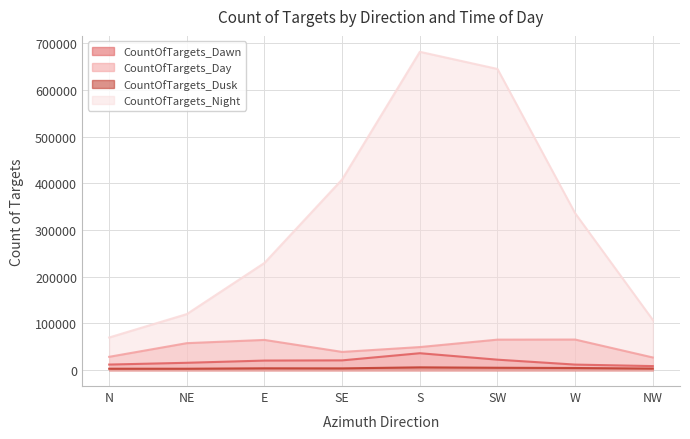

What position from the left is SE?

4